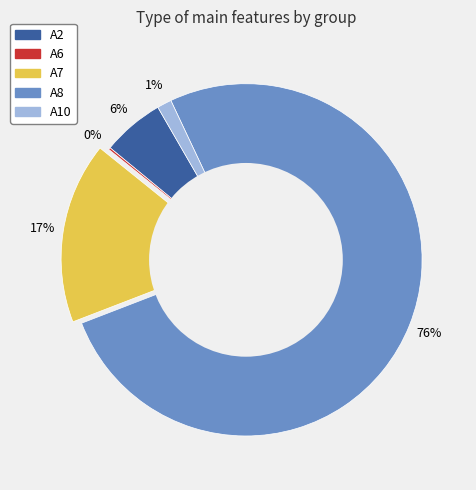

To the nearest percent, what percentage of the pie is A7?

17%